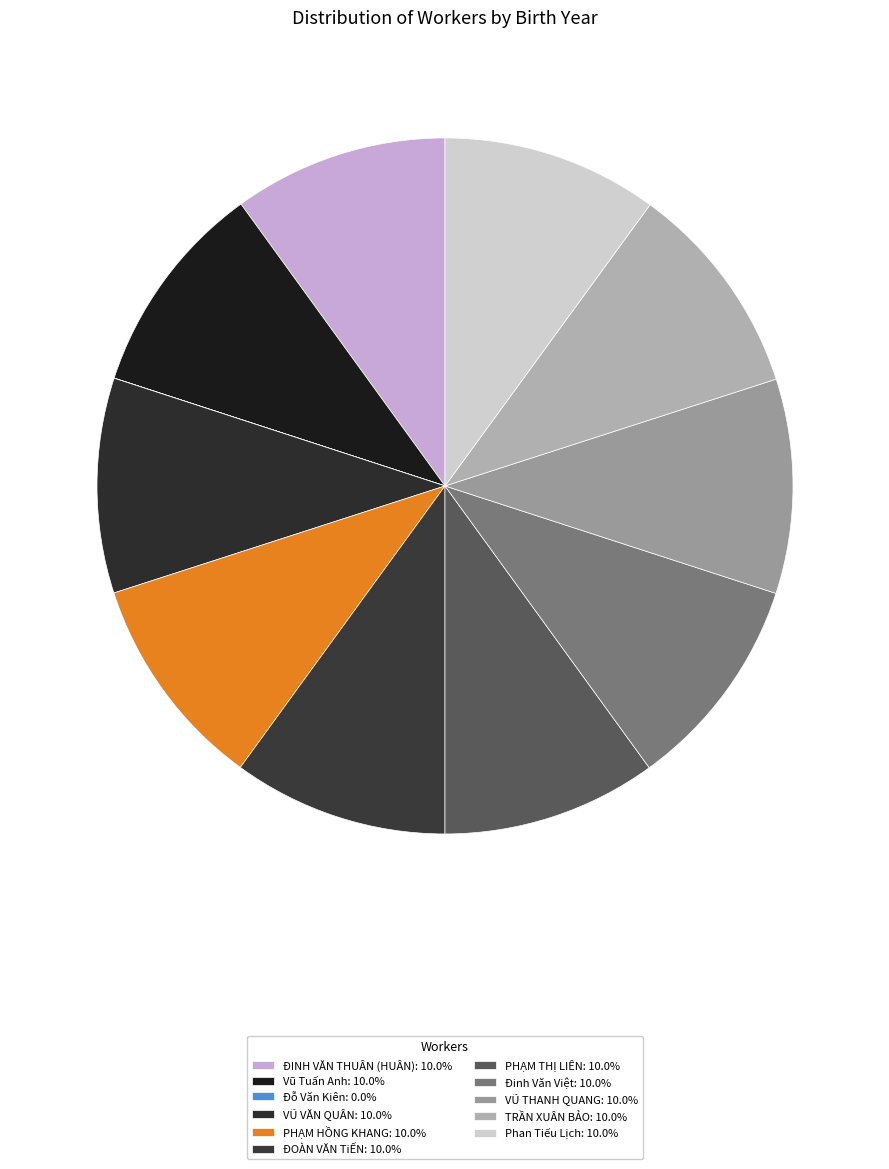

Does PHẠM THỊ LIÊN represent more than half of the total?

No